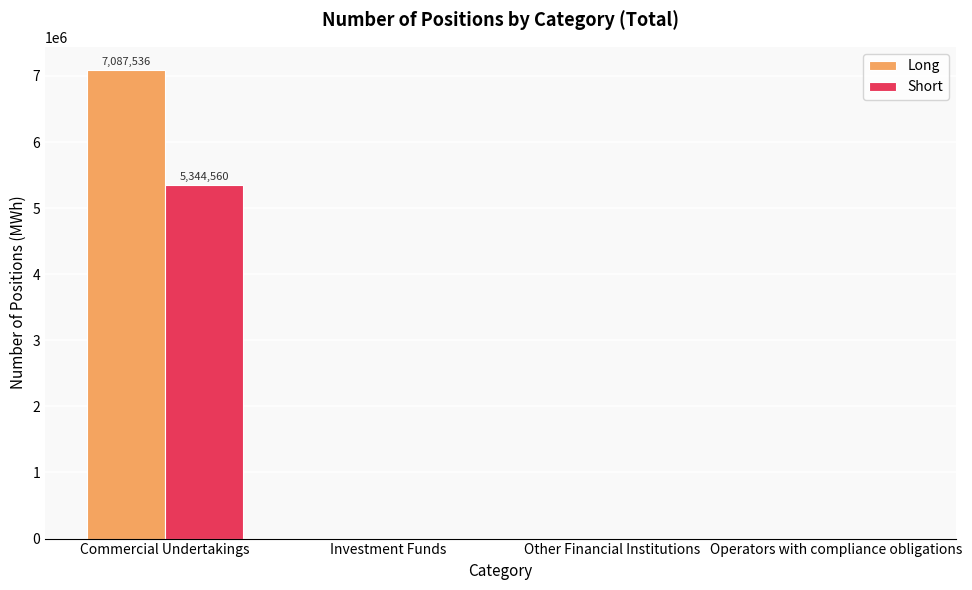

Which series changed the most between Commercial Undertakings and Investment Funds?

Long